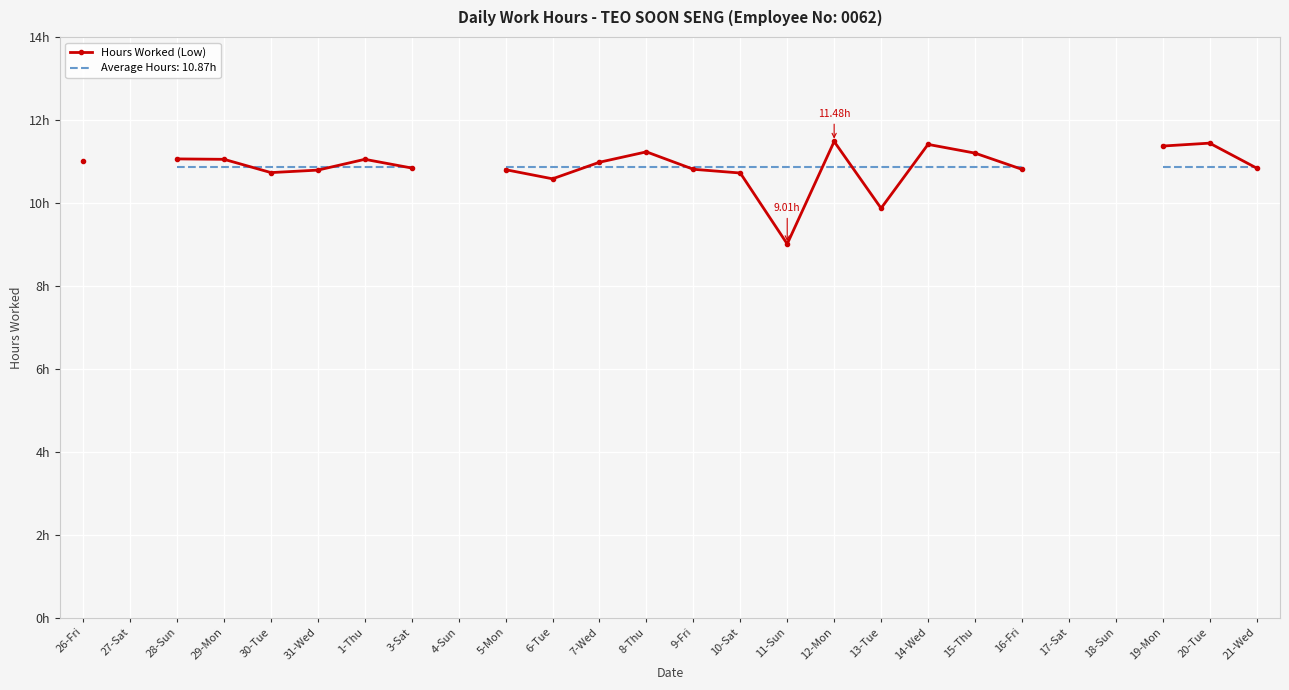

What is the difference between the values at 14-Wed and 13-Tue?

1.5